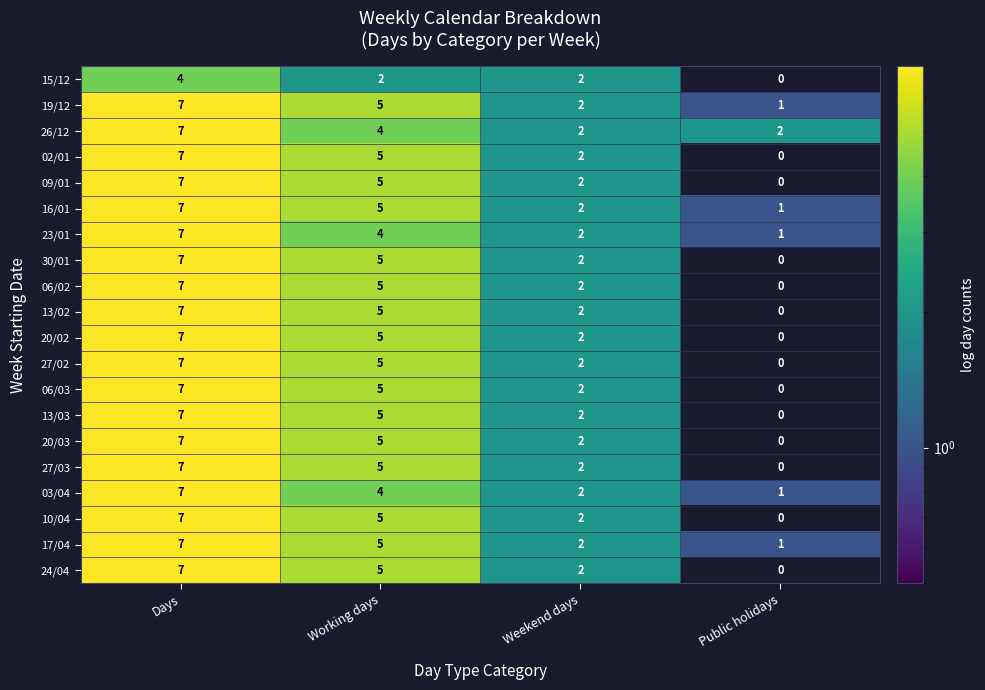

What is the maximum value shown in the chart?

7